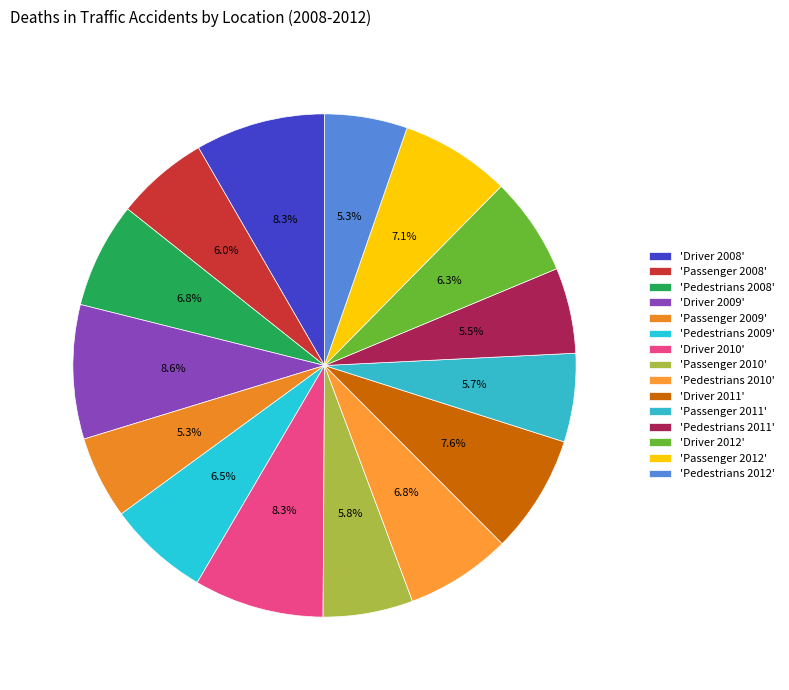

Is there a majority slice in this chart?

No